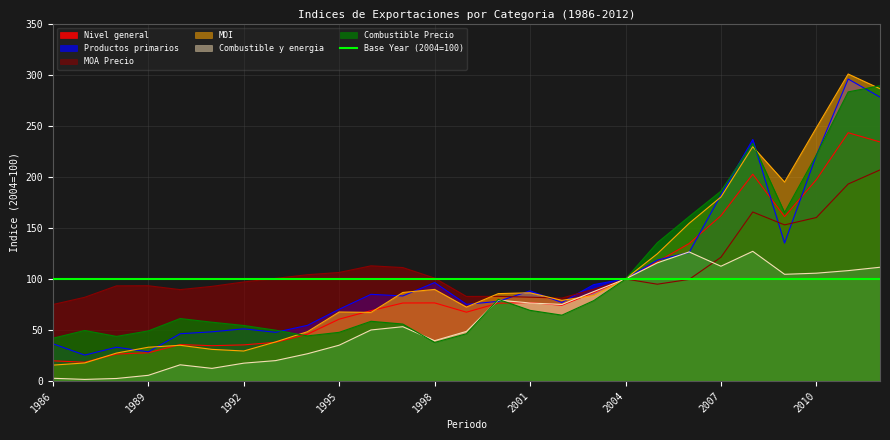

The MOA Precio series shows 51.1 at 2003. True or false?

False